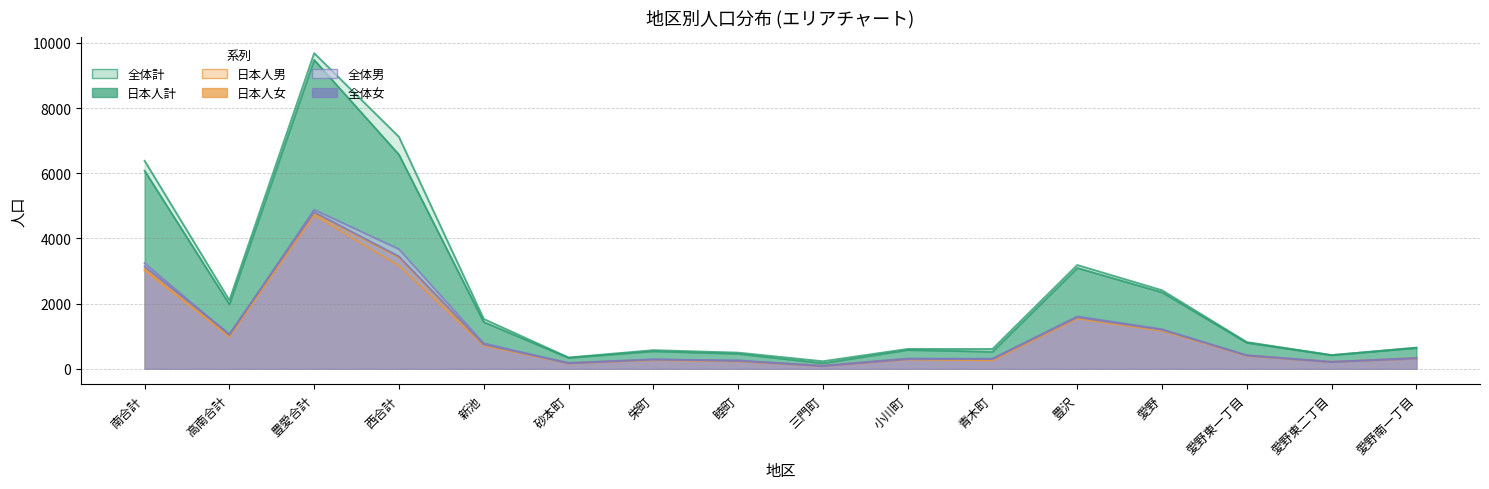

True or false: 日本人計 and 日本人女 cross at least once.

False